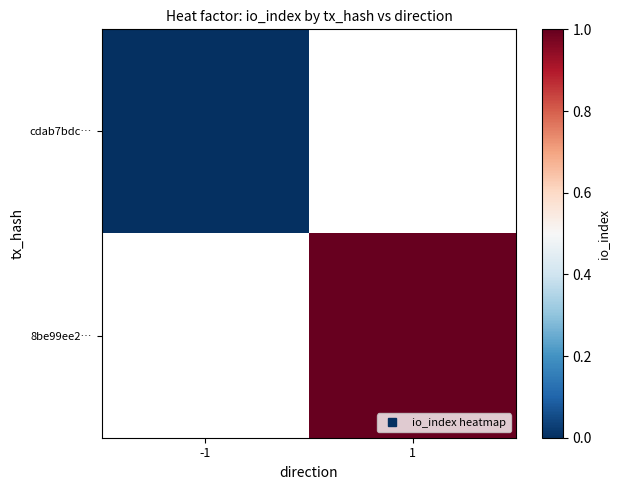

Is the value of cdab7bdc… at 1 greater than the value of 8be99ee2… at -1?

No